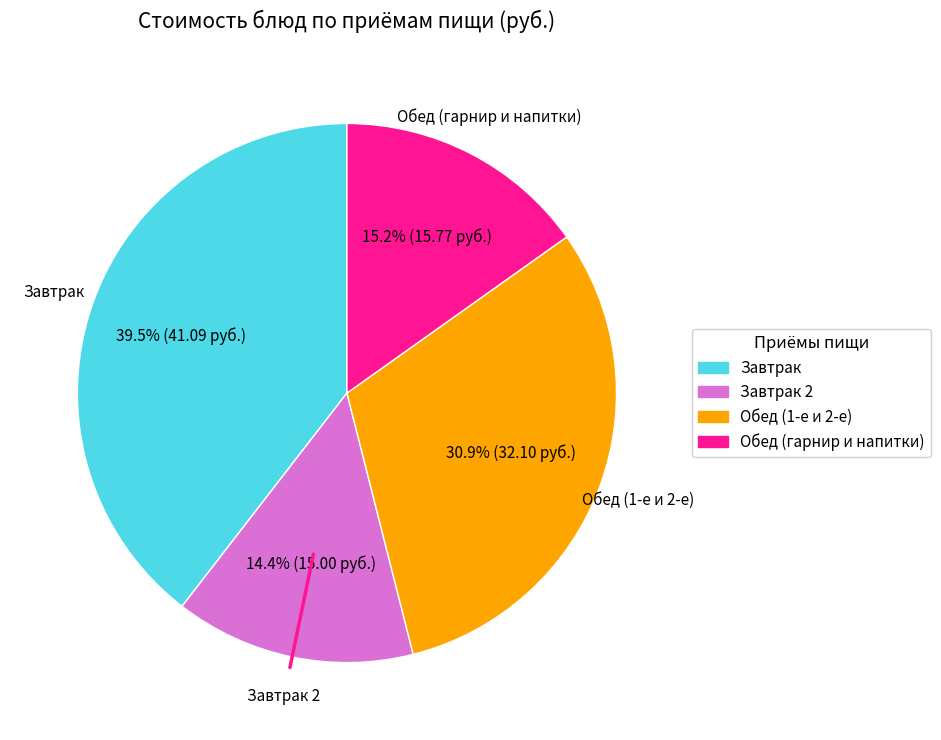

Is there any slice that represents more than half of the pie?

No